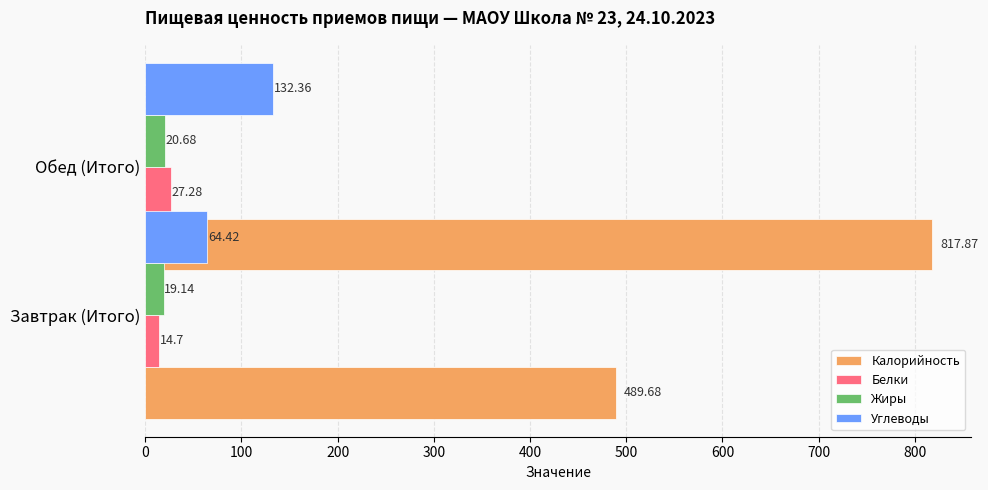

Reading left to right, transcribe all the data shown in this chart.

Калорийность: 489.7	817.9
Белки: 14.7	27.3
Жиры: 19.1	20.7
Углеводы: 64.4	132.4